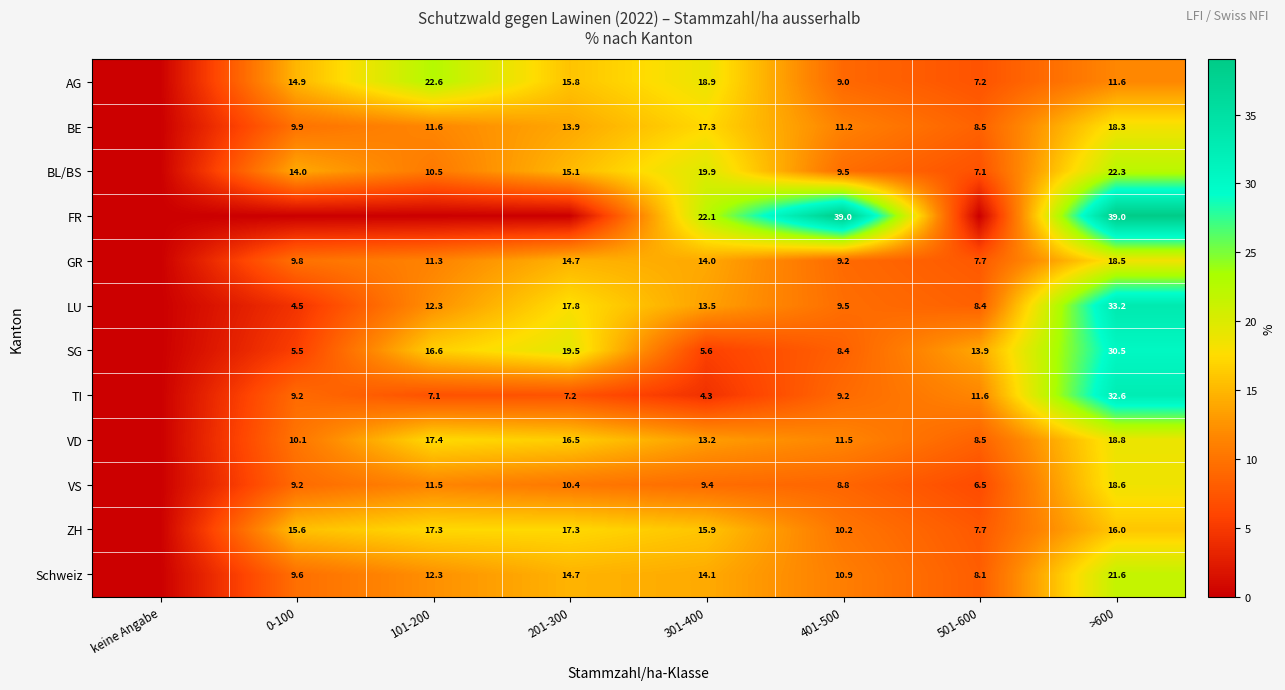

Which category has the highest value across all series?

401-500